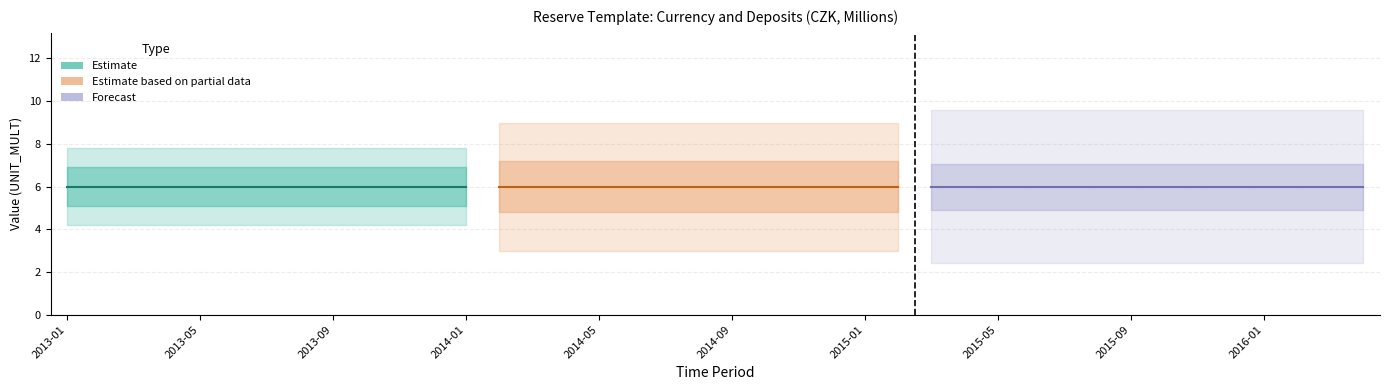

What is the total value across all series at 2013-10?

6